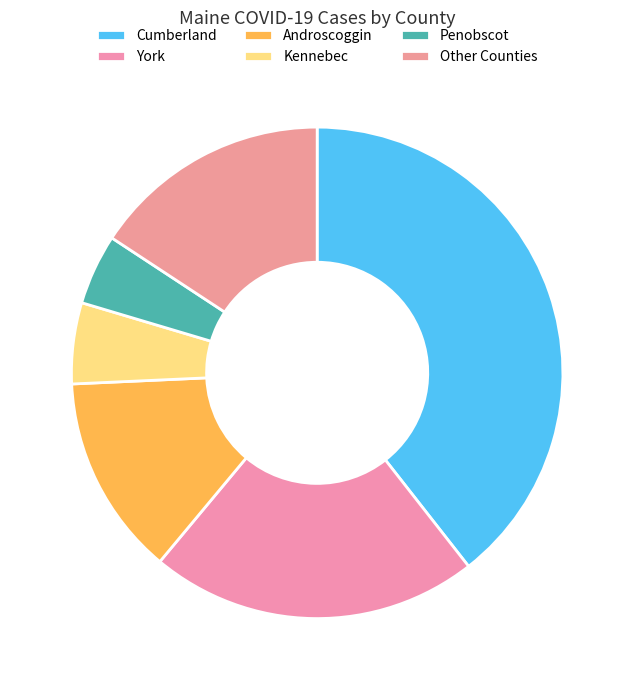

Count the number of slices in the pie.

6